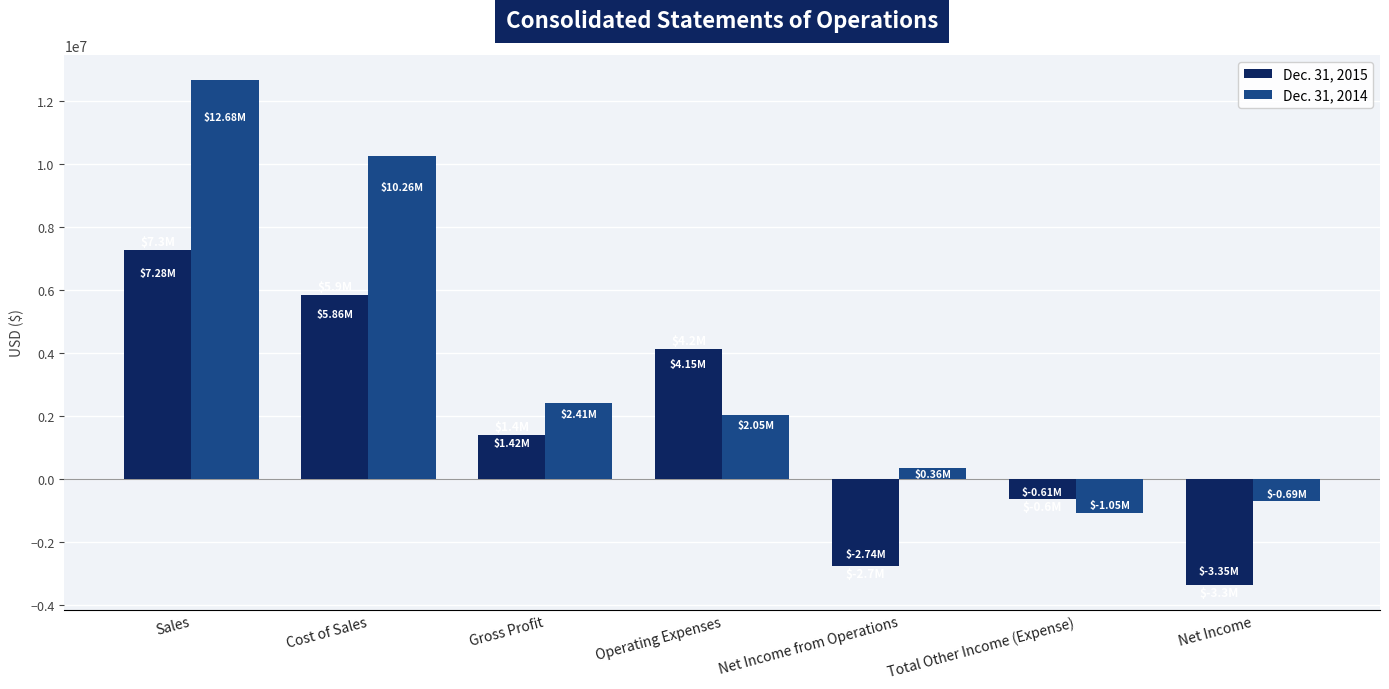

Between Sales and Net Income, which series saw the biggest shift?

Dec. 31, 2014